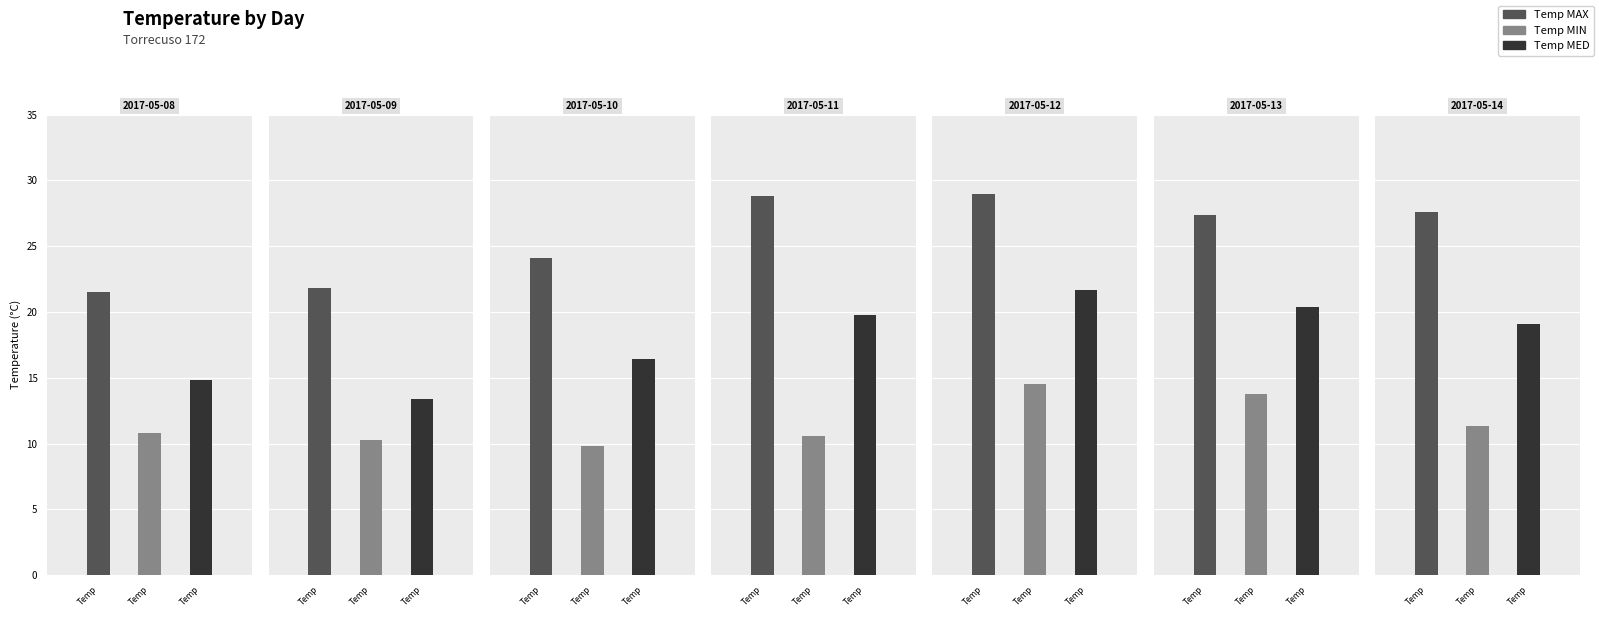

What is the value of the Temp MIN bar at the 3rd from the left?

9.8